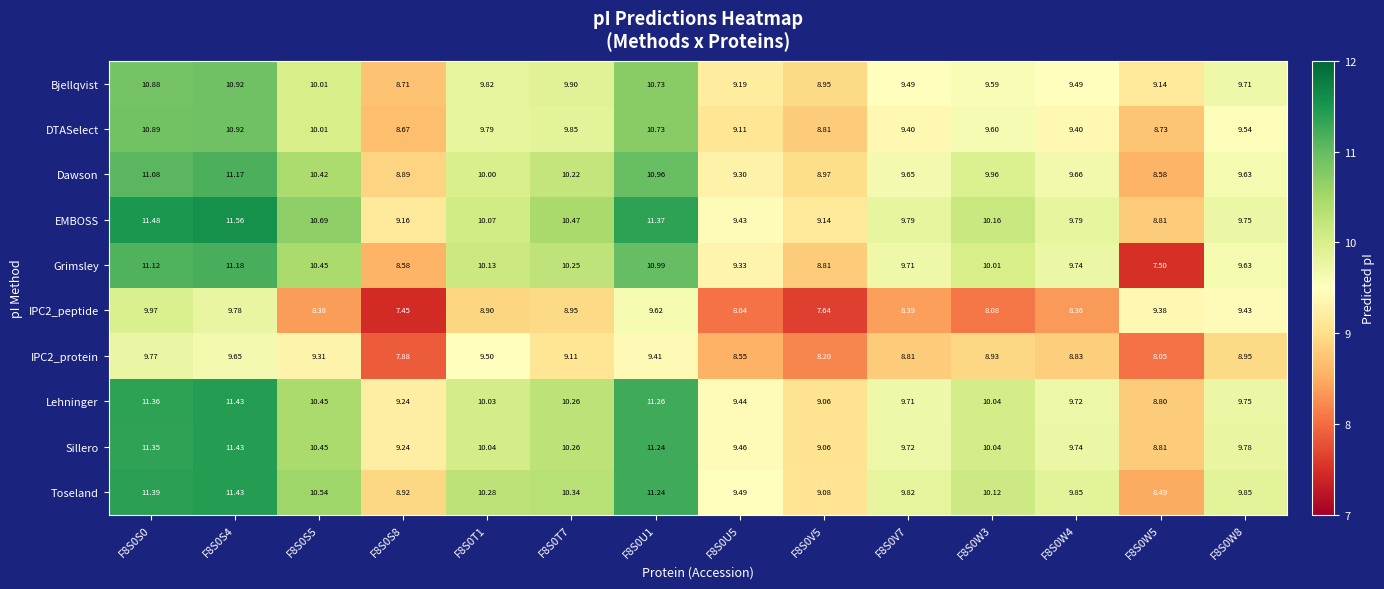

Is the value of Toseland at F8S0S4 greater than the value of IPC2_protein at F8S0T1?

Yes